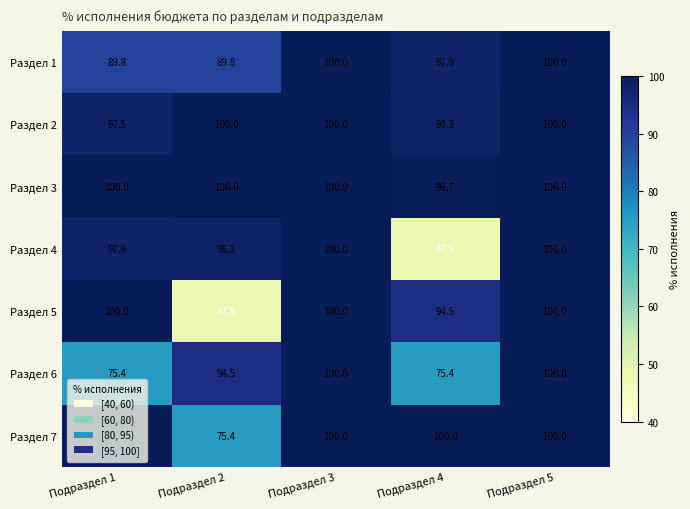

The value of Раздел 7 at Подраздел 1 is 100.0. True or false?

True